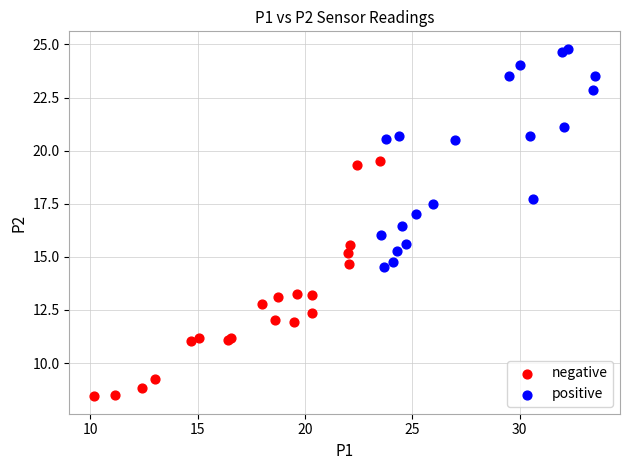

Which series contains the lowest Y value?

negative